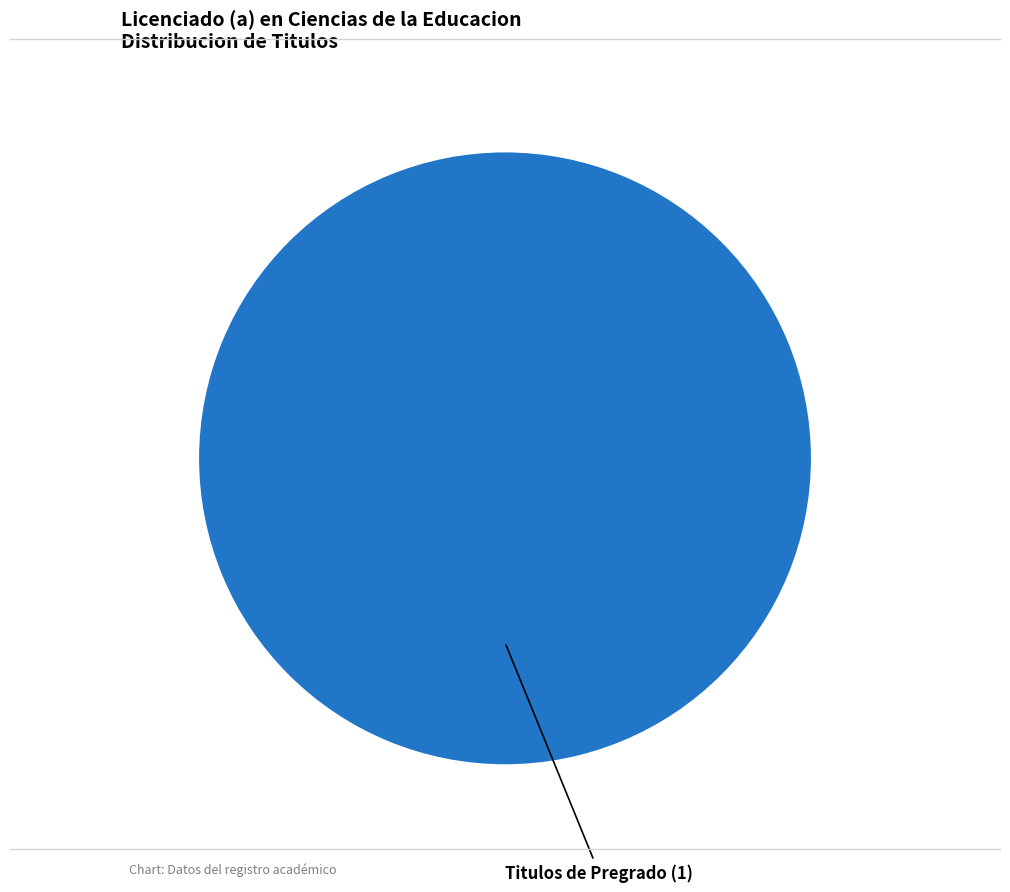

Is there any slice that represents more than half of the pie?

Yes